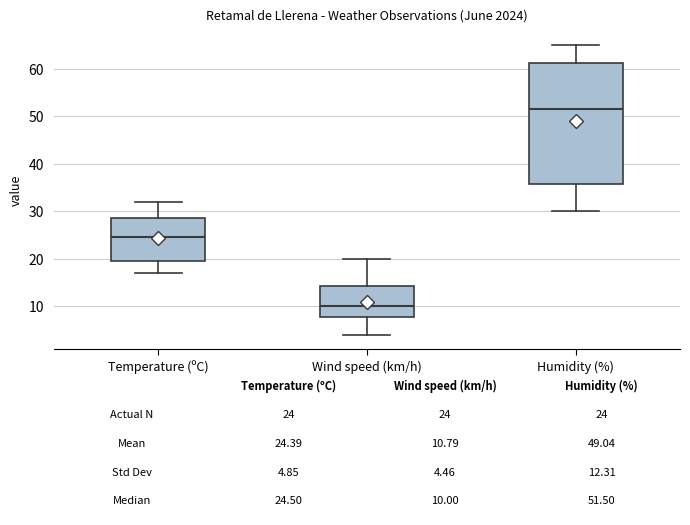

Comparing the boxes themselves (not the whiskers), which one is the tallest?

Humidity (%)